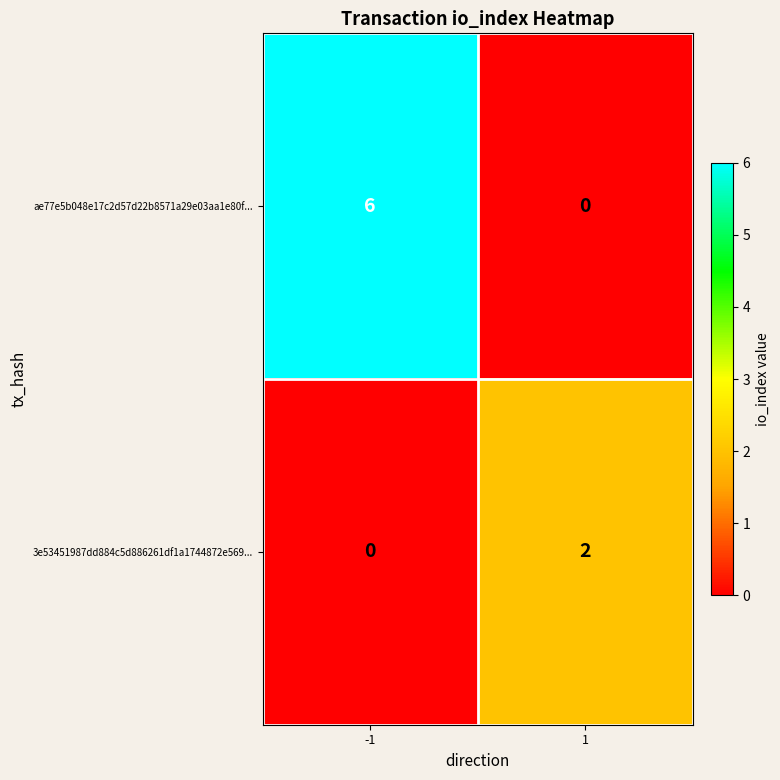

Reading right to left, transcribe all the data shown in this chart.

ae77e5b048e17c2d57d22b8571a29e03aa1e80f...: 1=0	-1=6
3e53451987dd884c5d886261df1a1744872e569...: 1=2	-1=0